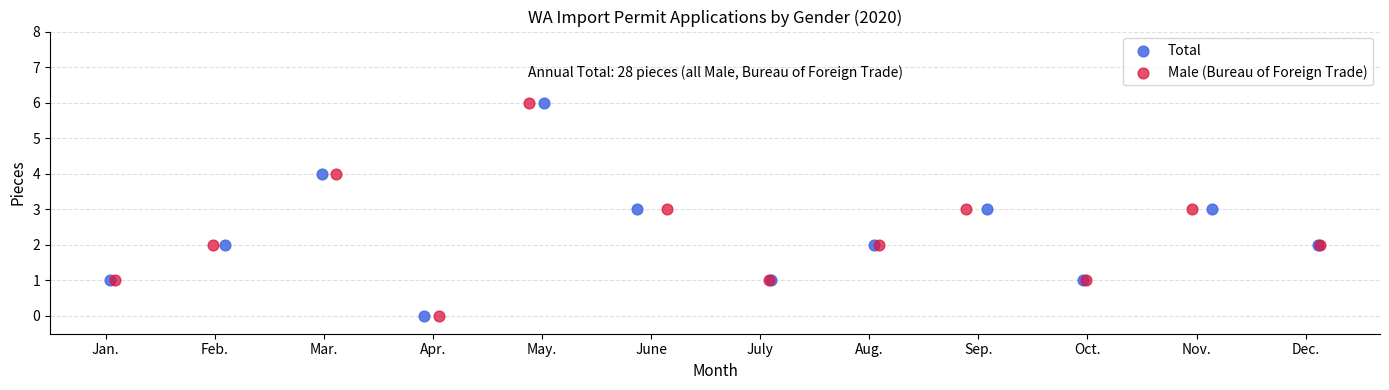

What are all the series names shown in the legend?

Total, Male (Bureau of Foreign Trade)